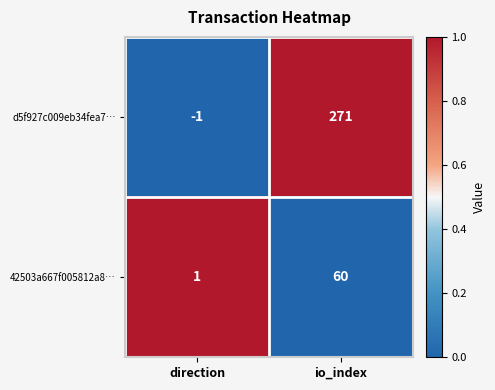

At which category is the sum across all series the highest?

io_index